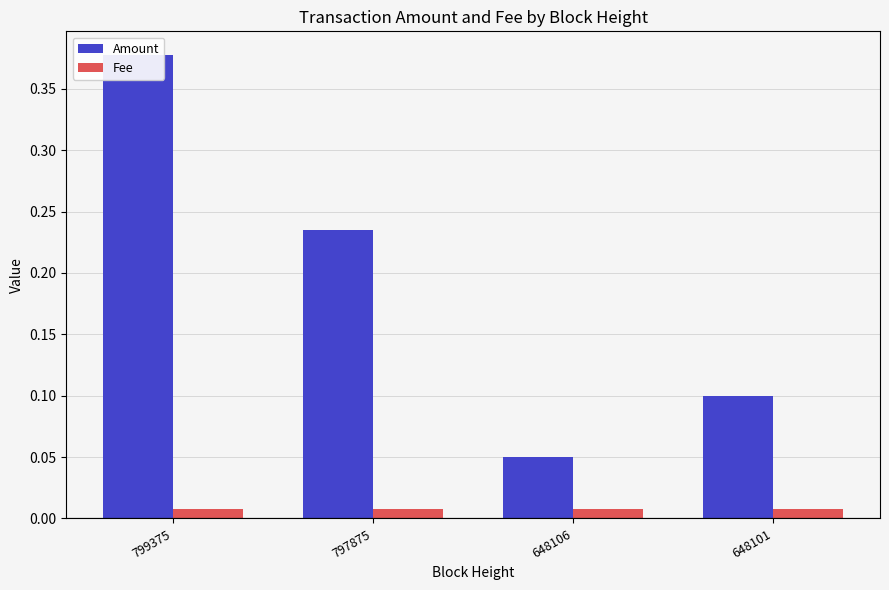

What is the difference between the highest and lowest values at 797875?

0.2